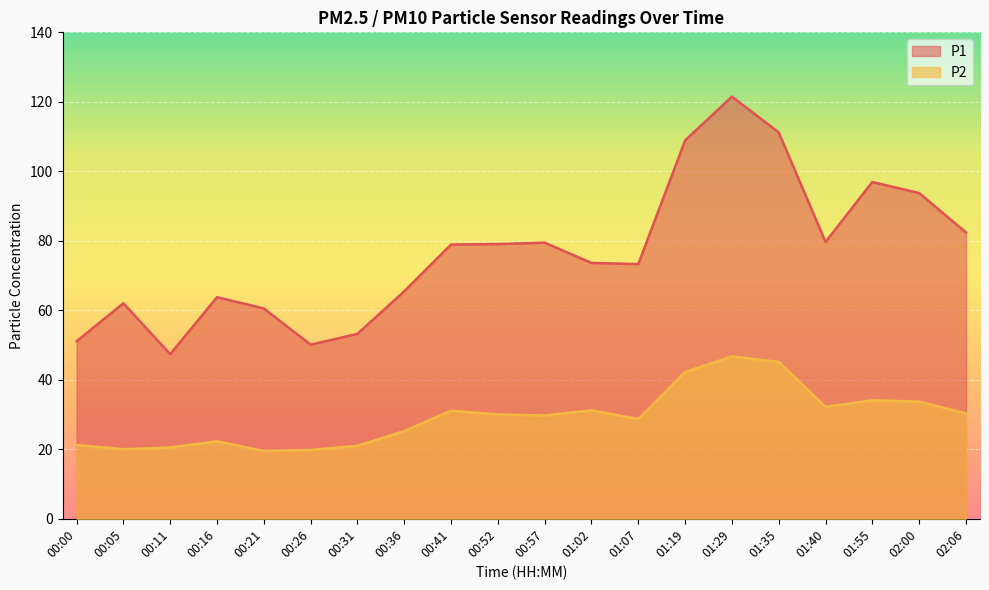

What is the greatest value displayed?

121.5